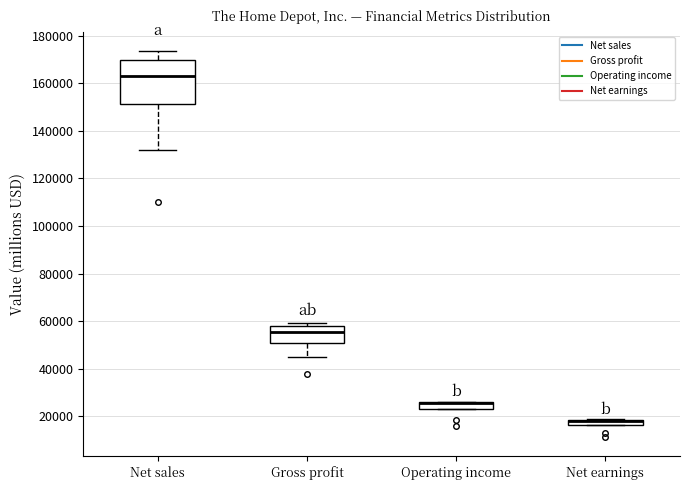

Where is the lower edge of the box for Net earnings on the y-axis? The values are not printed on the chart, so give them approximately, as read against the axis.

16000